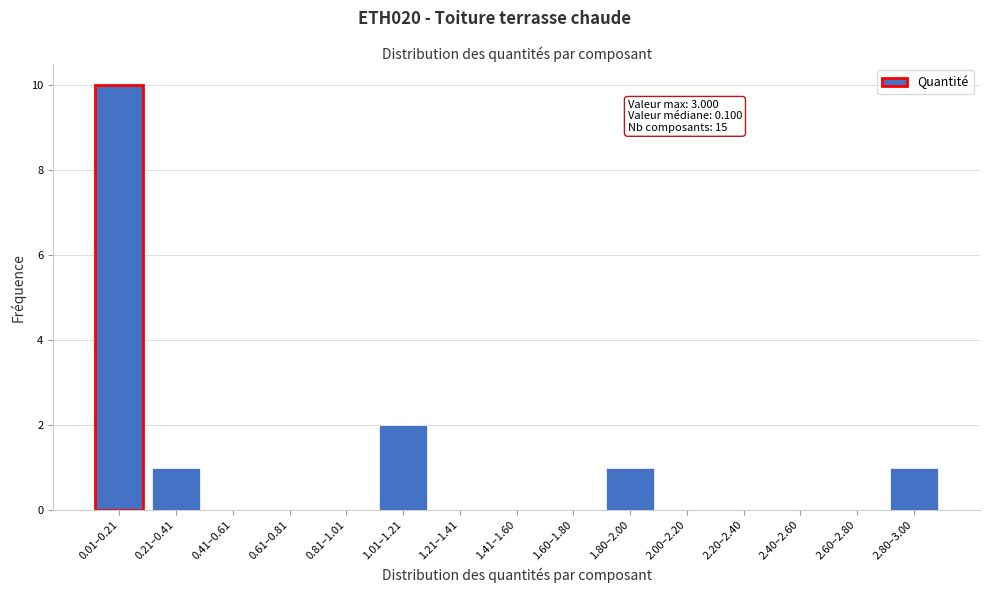

Reading left to right, transcribe all the data shown in this chart.

0.01–0.21=10	0.21–0.41=1	0.41–0.61=0	0.61–0.81=0	0.81–1.01=0	1.01–1.21=2	1.21–1.41=0	1.41–1.60=0	1.60–1.80=0	1.80–2.00=1	2.00–2.20=0	2.20–2.40=0	2.40–2.60=0	2.60–2.80=0	2.80–3.00=1